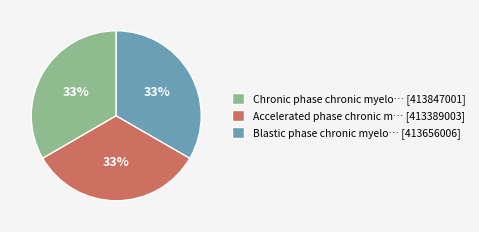

To the nearest percent, what portion does Accelerated phase chronic m… [413389003] represent?

33%